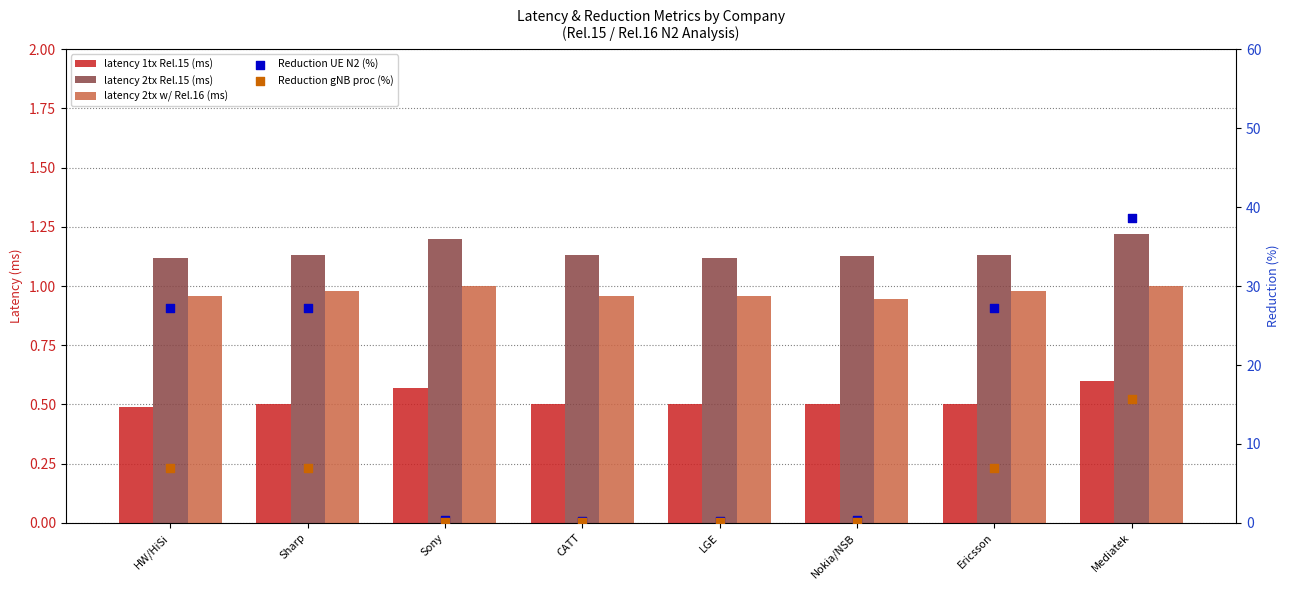

What is the total value across all series at CATT?

2.9